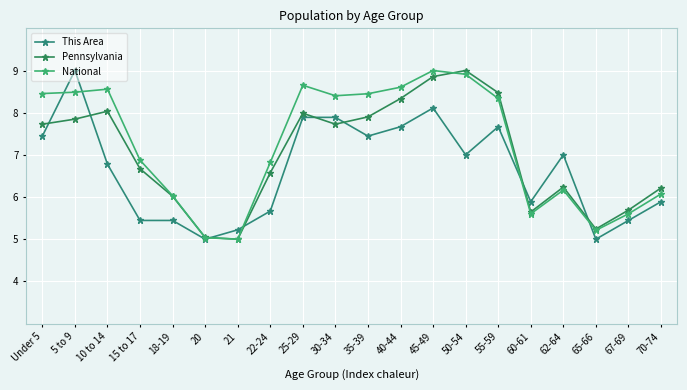

What is the label of the 7th point from the right?

50-54